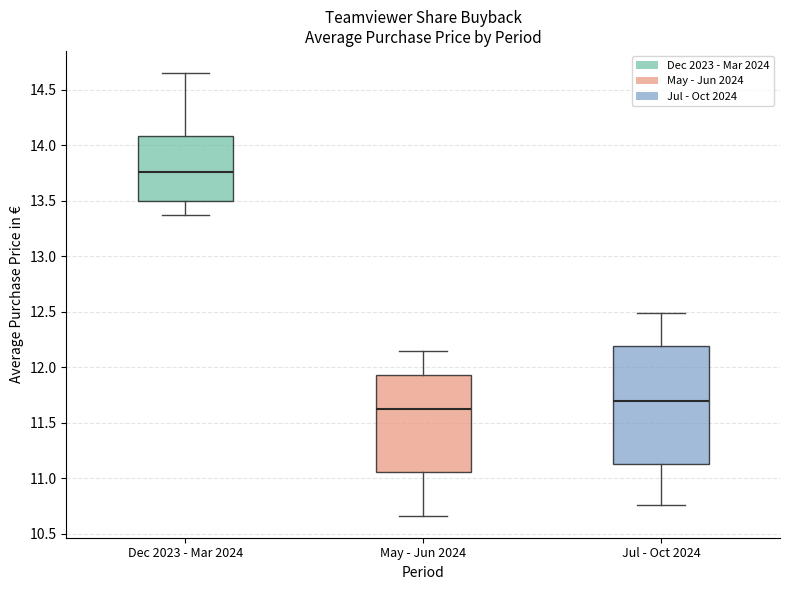

Comparing the boxes themselves (not the whiskers), which one is the tallest?

Jul - Oct 2024